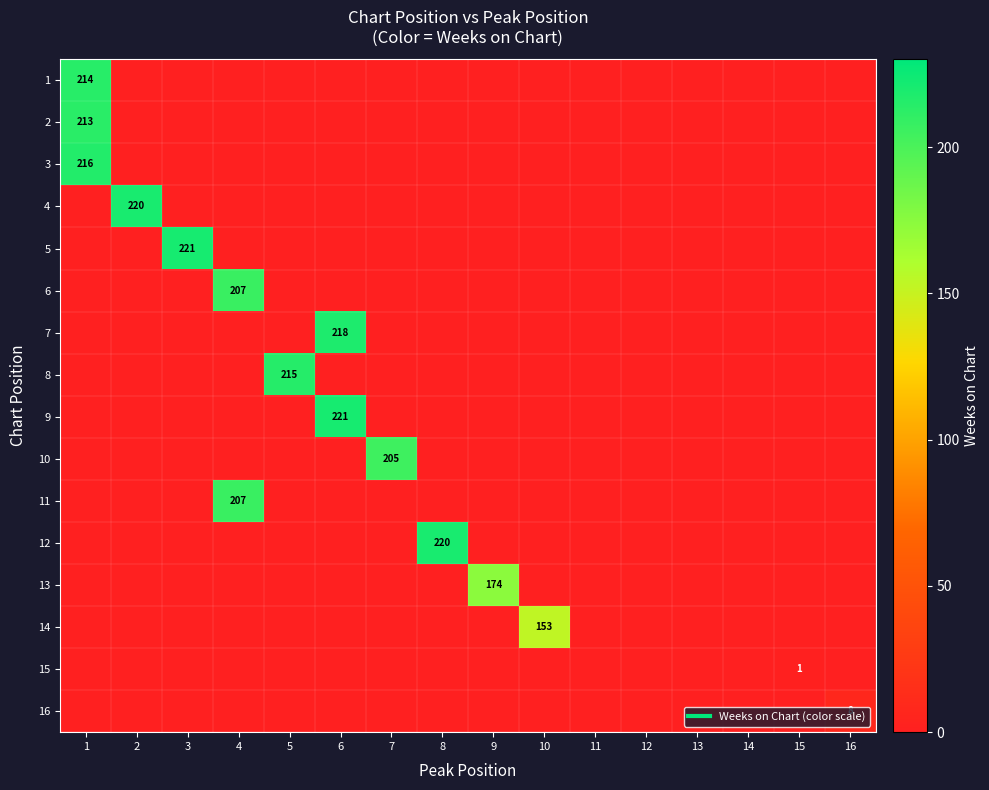

Which has a higher value, 12 or 9?

12